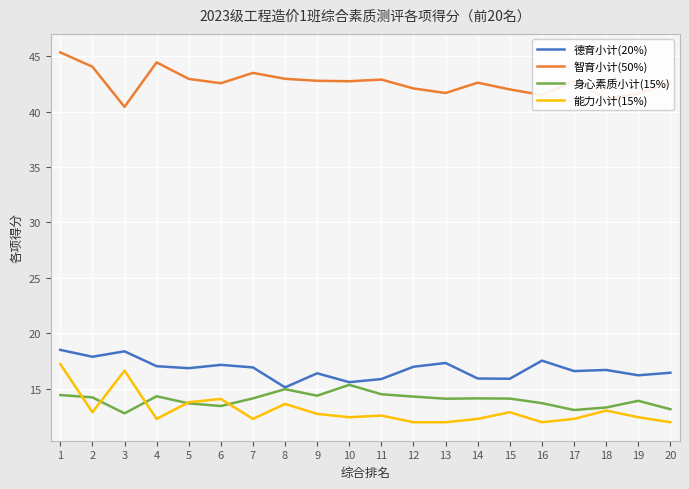

Which label corresponds to the largest value in the chart?

1